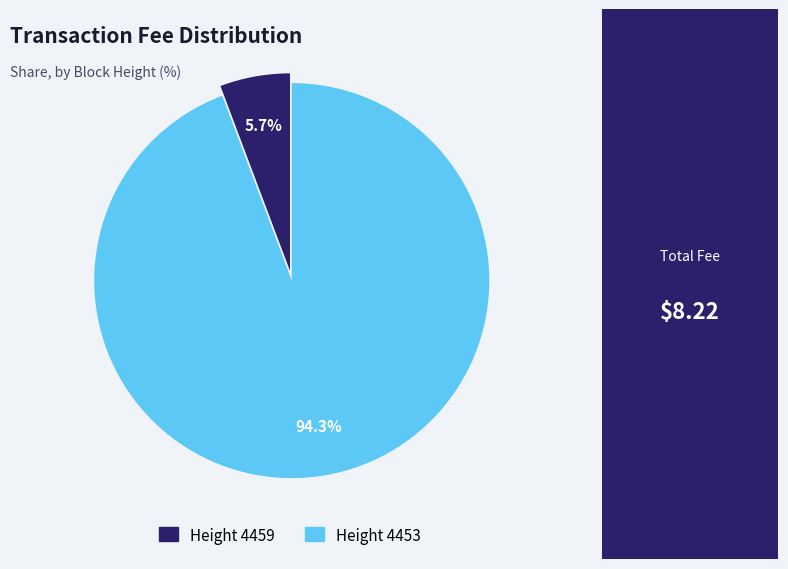

Count the number of slices in the pie.

2